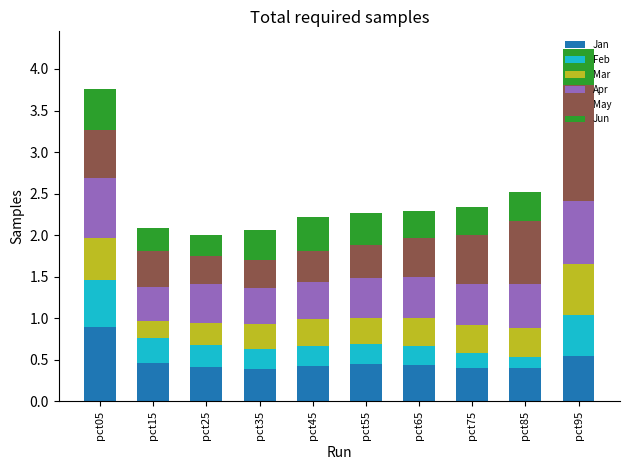

How many categories are shown in the chart?

10